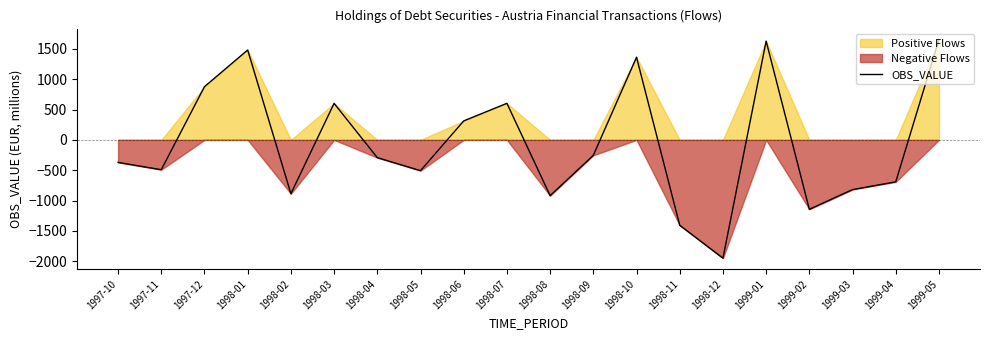

List the labels in order of value, largest first.

1999-05, 1999-01, 1998-01, 1998-10, 1997-12, 1998-07, 1998-03, 1998-06, 1998-09, 1998-04, 1997-10, 1997-11, 1998-05, 1999-04, 1999-03, 1998-02, 1998-08, 1999-02, 1998-11, 1998-12